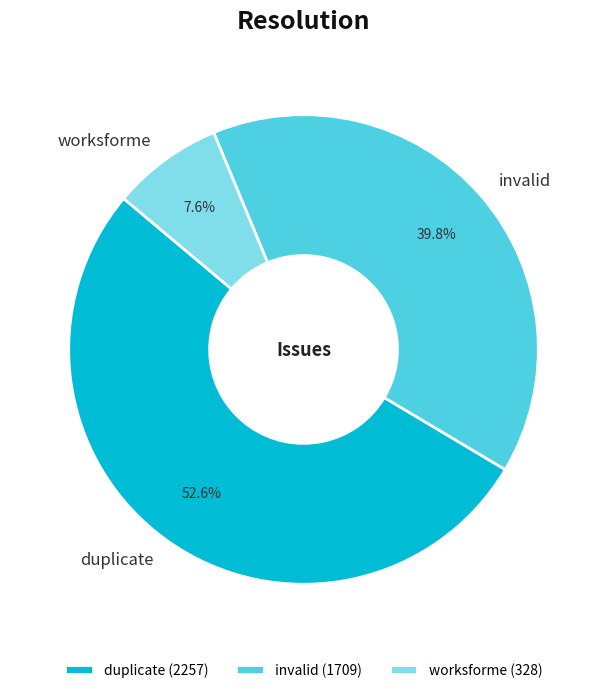

To the nearest percent, what is the combined percentage of duplicate and worksforme?

60%